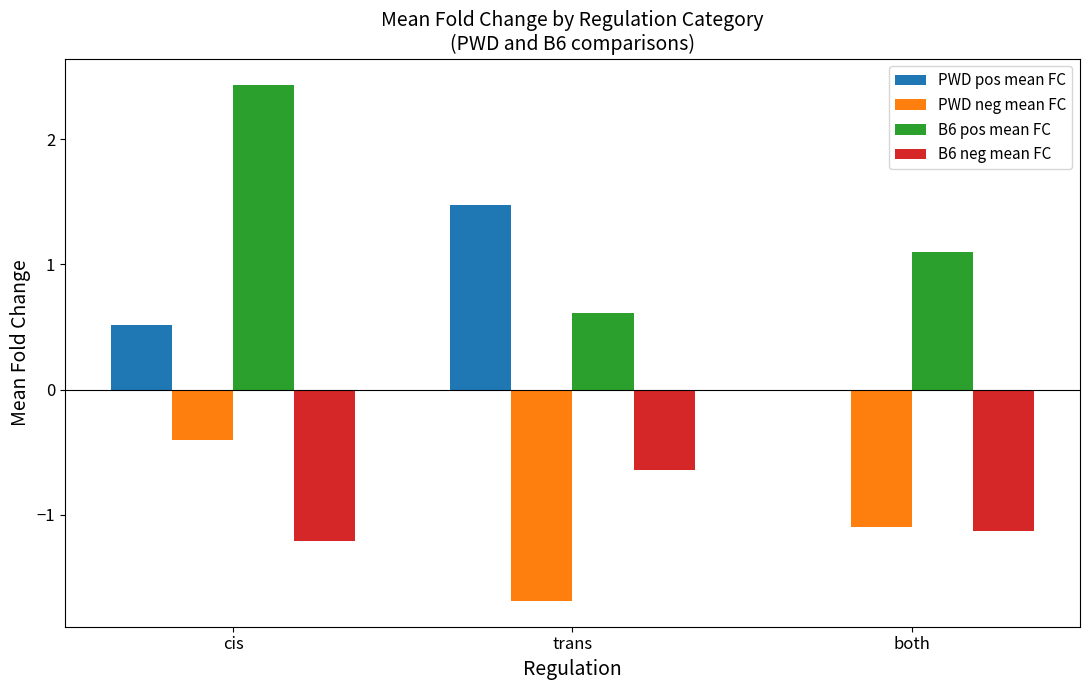

Count the number of data series in this chart.

4